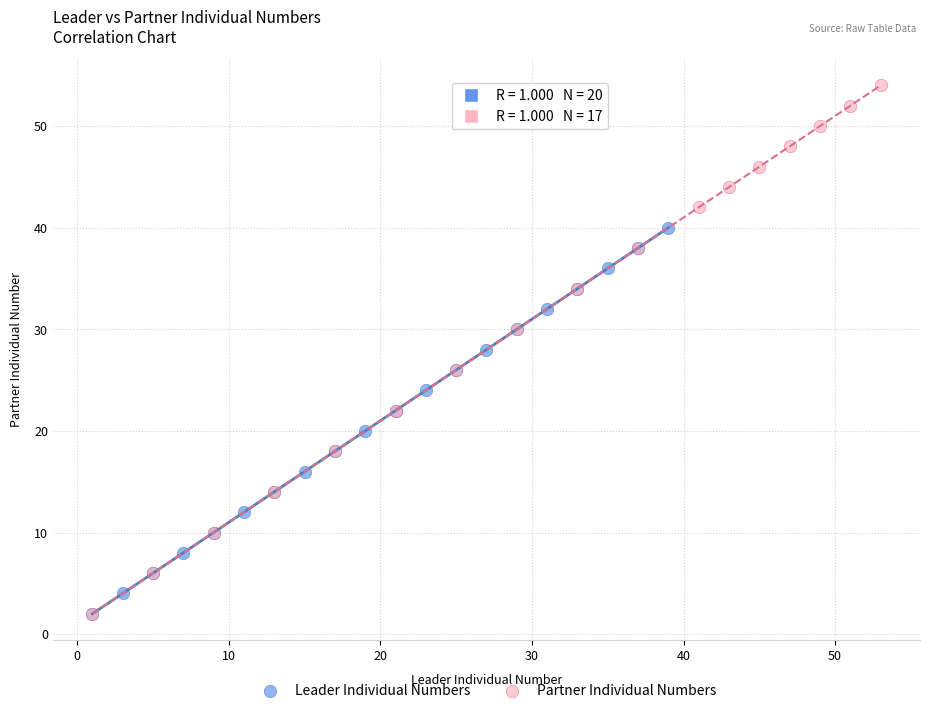

Which series contains the highest Y value?

Partner Individual Numbers